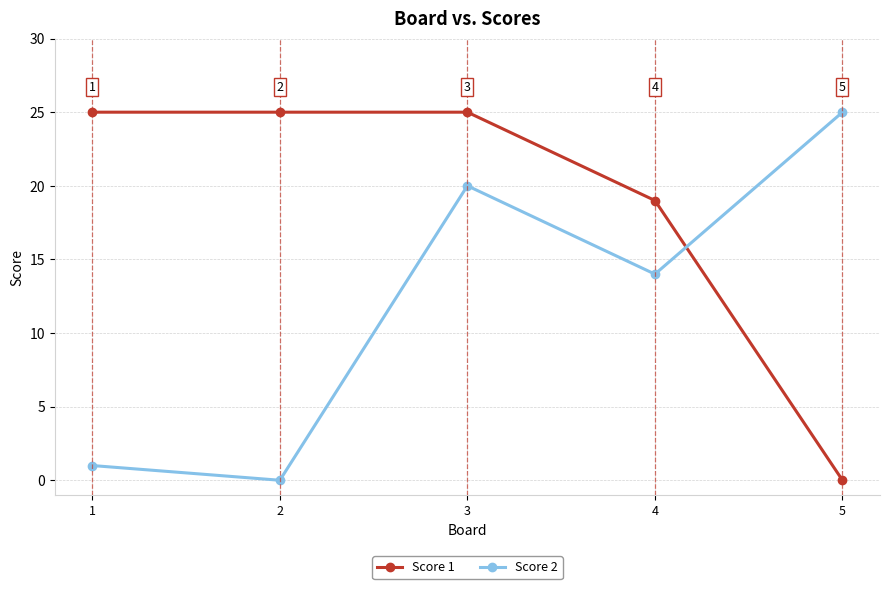

The value of Score 2 at 4 is 22. True or false?

False